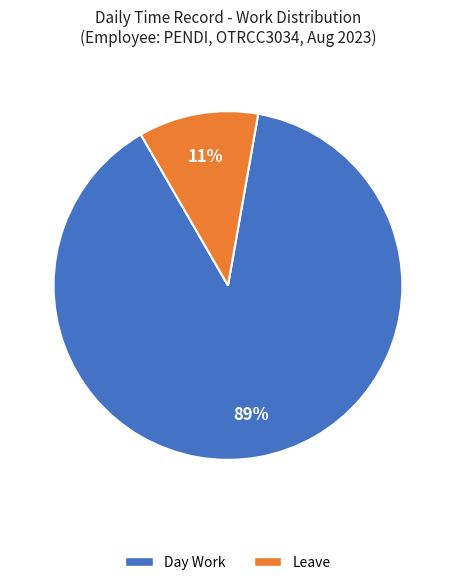

Is there a majority slice in this chart?

Yes